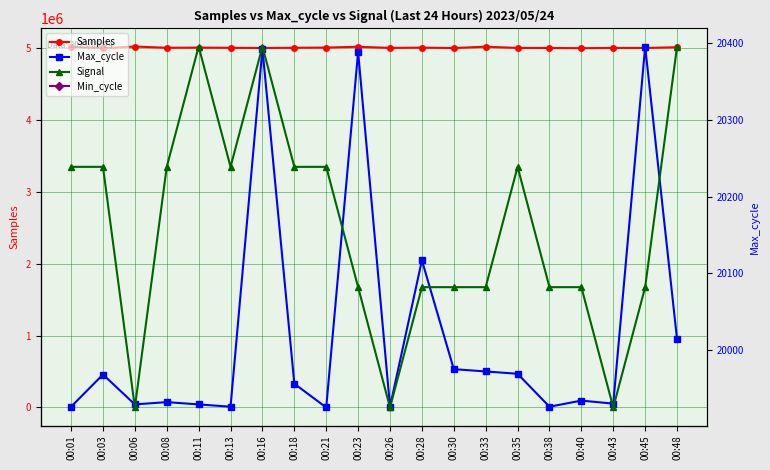

True or false: Samples and Min_cycle intersect in this chart.

False